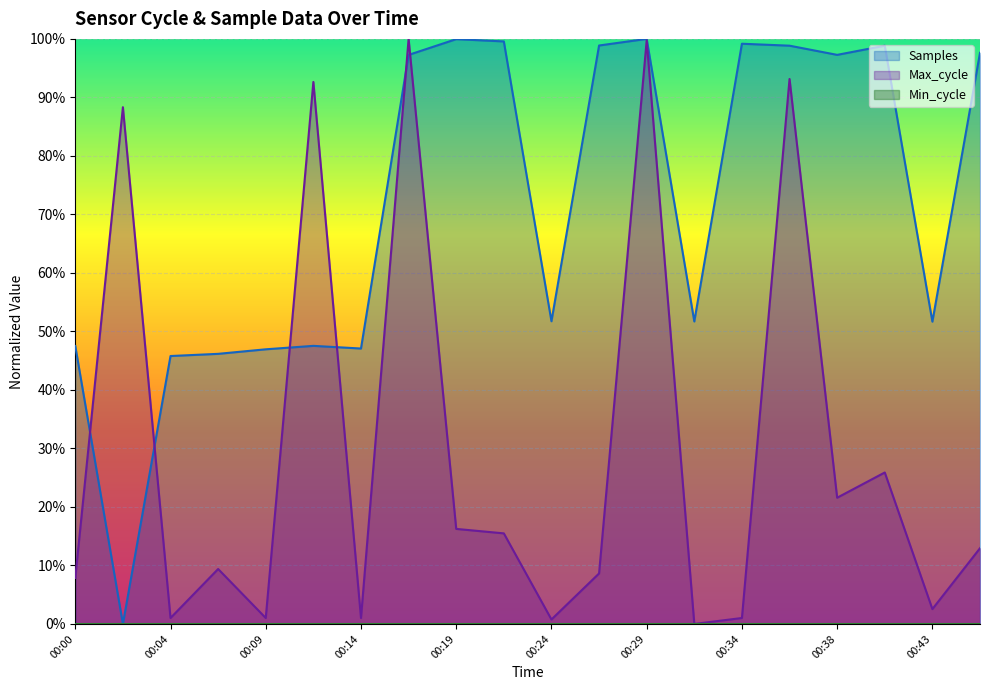

In Samples, how many points are higher than both neighbors (excluding endpoints)?

5